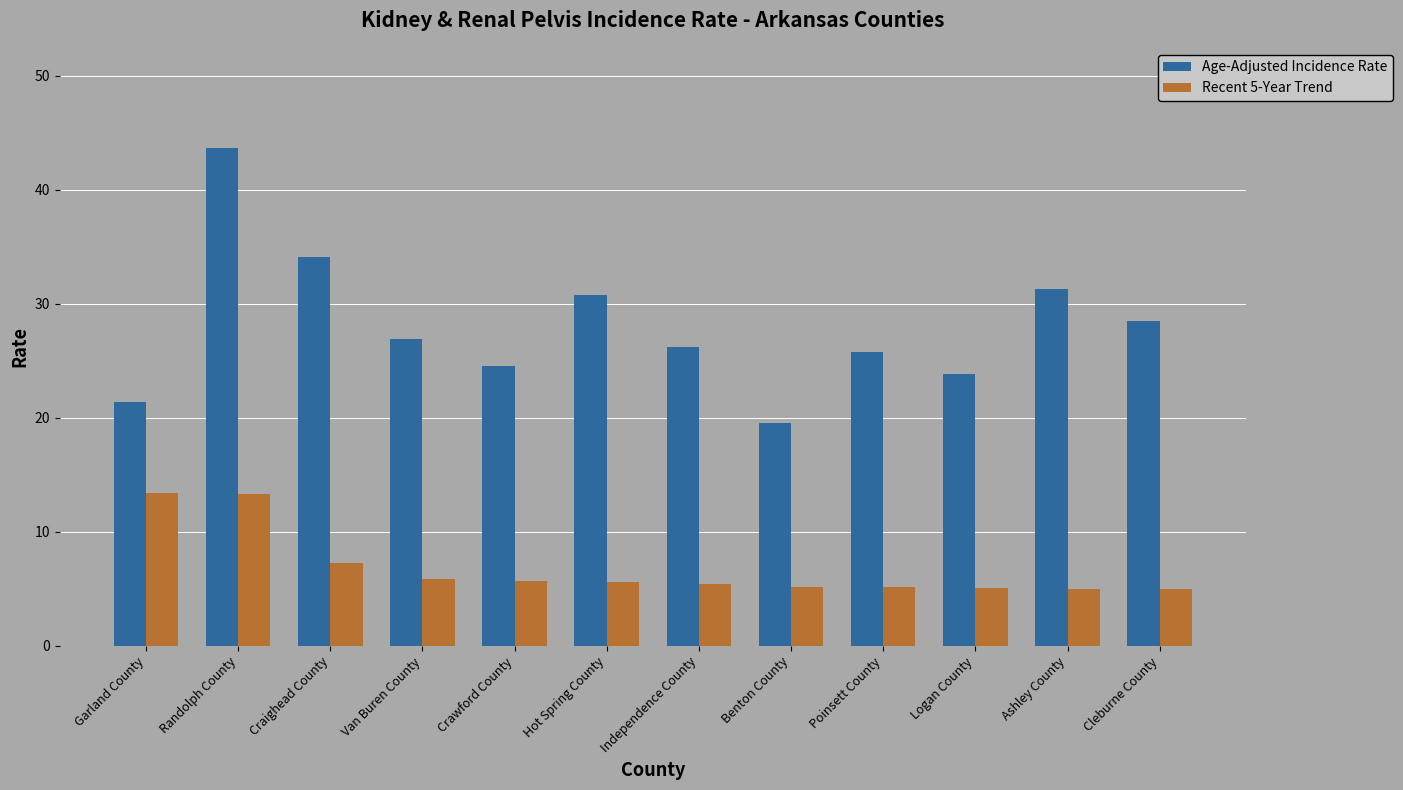

At how many categories does at least one series exceed 41?

1